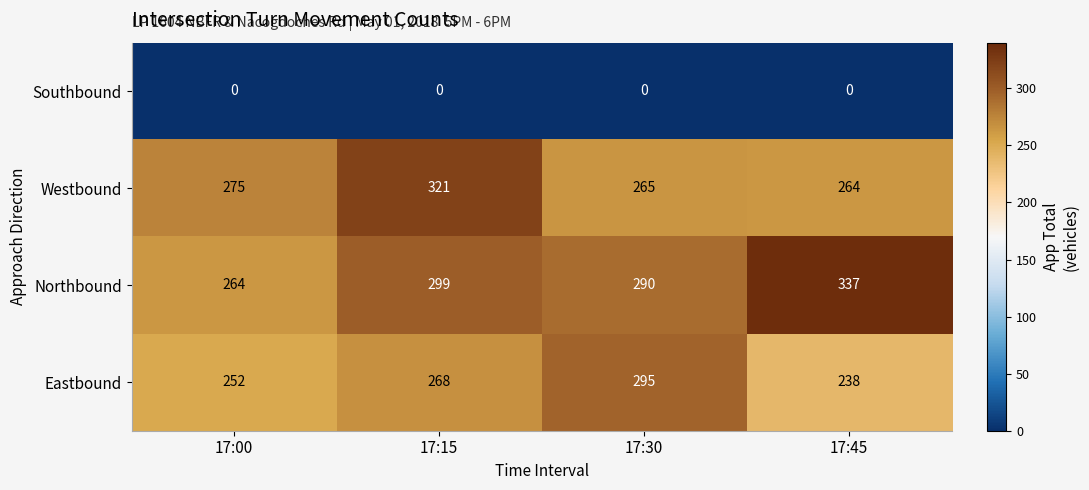

Count the Eastbound values in the range 252 to 295.

3